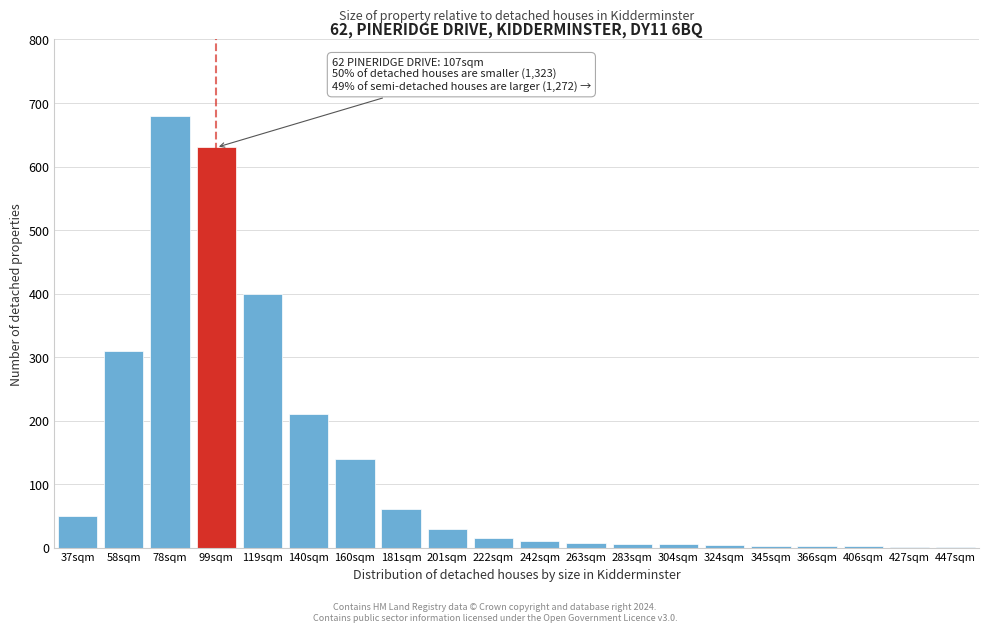

At which category does the chart reach its peak across all series?

78sqm